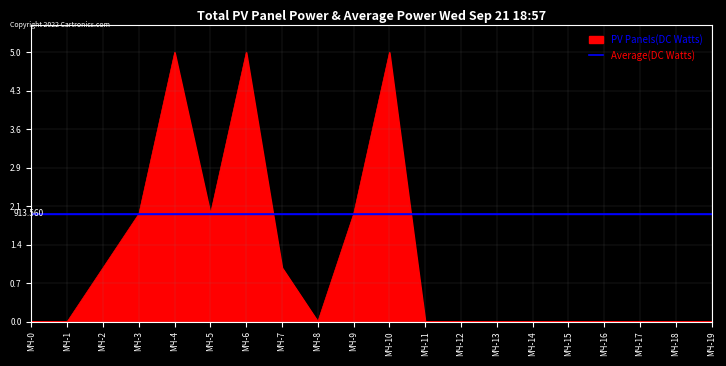

Rank the series by their average value, from lowest to highest.

PV Panels(DC Watts), Average(DC Watts)